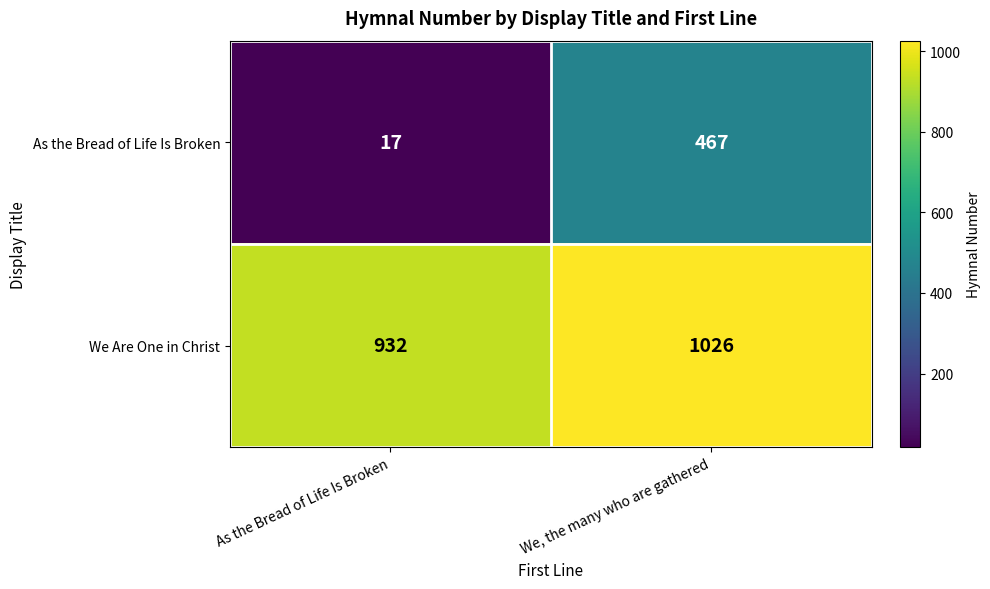

Reading left to right, extract all data points from this chart.

As the Bread of Life Is Broken: 17	467
We Are One in Christ: 932	1026